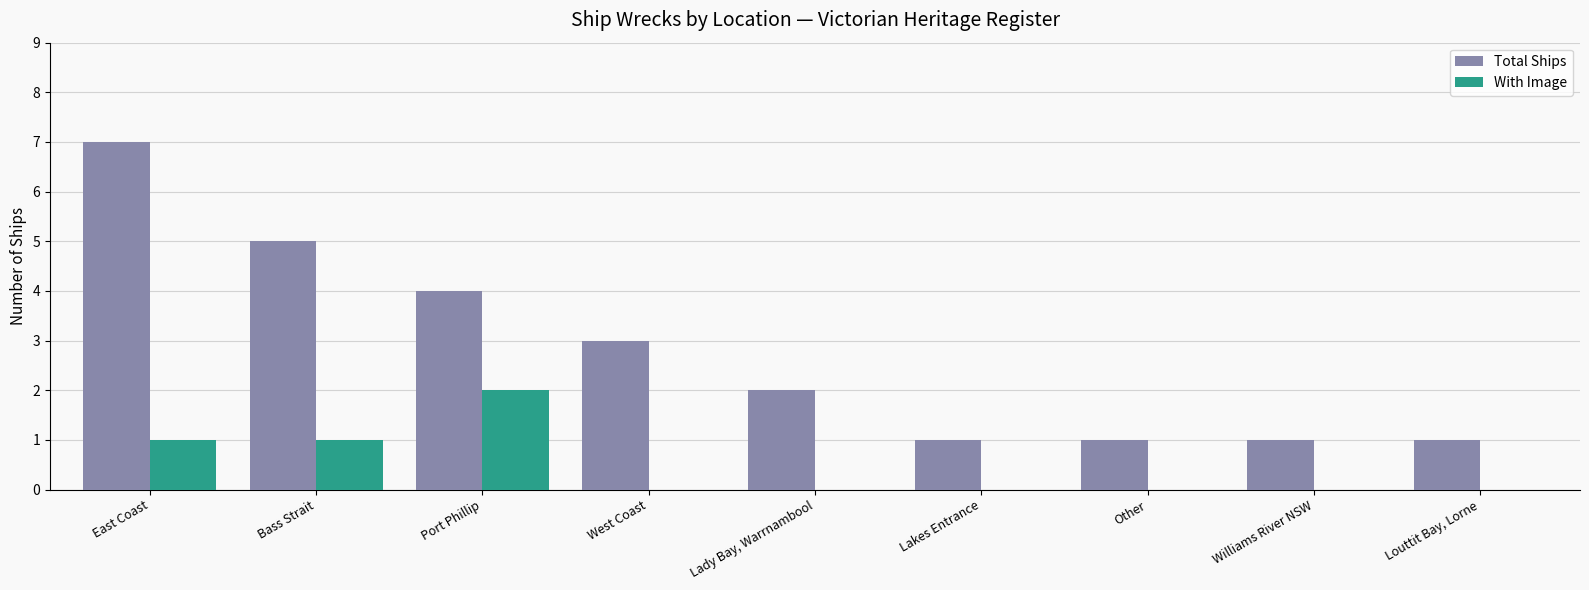

Is it true that Total Ships equals 0 at Williams River NSW?

False